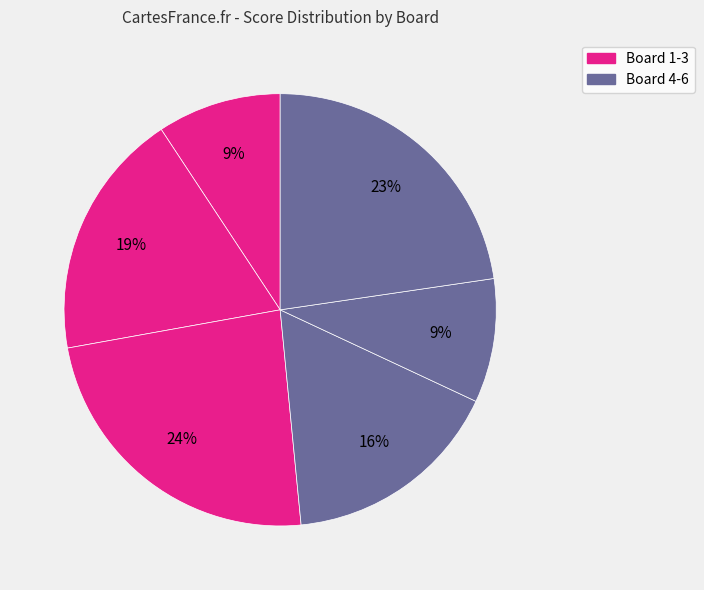

Rank the categories by value from lowest to highest.

Board 1, Board 5, Board 4, Board 2, Board 6, Board 3